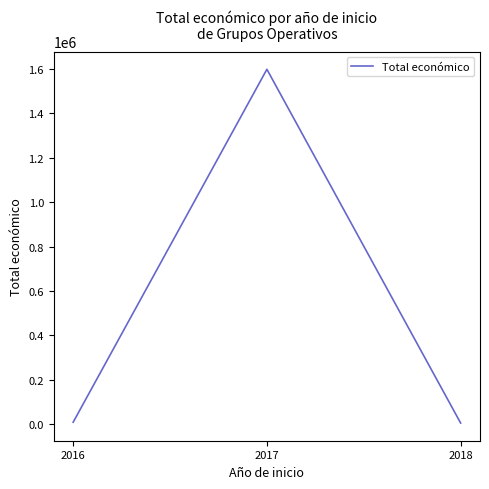

The value at 2017 is 960447. True or false?

False